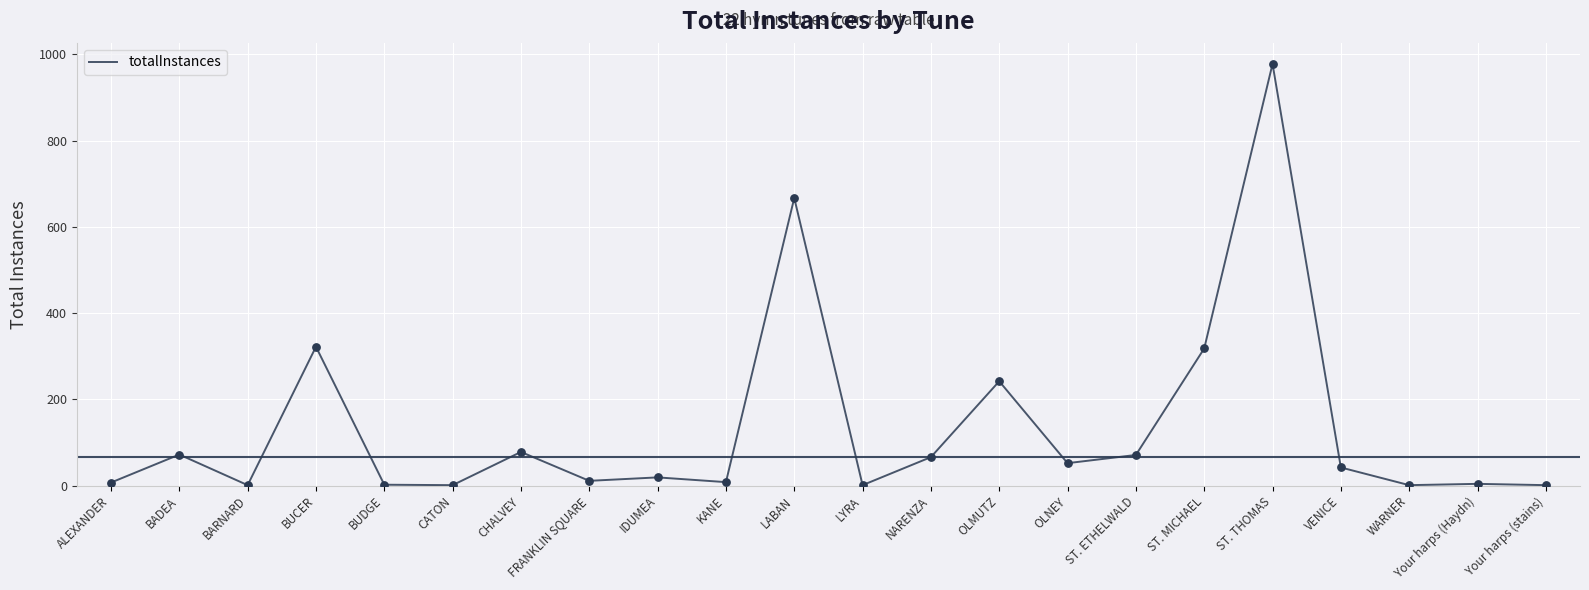

What is the ratio of the value at OLMUTZ to the value at LYRA?

242.0